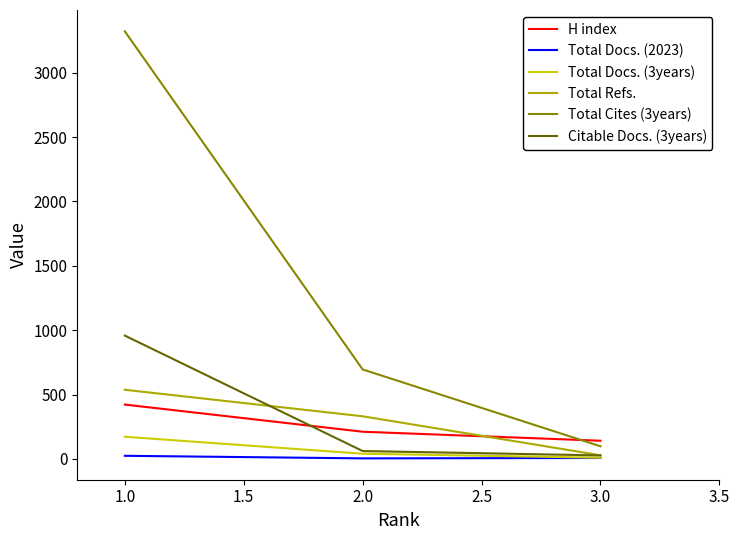

What is the maximum value shown in the chart?

3322